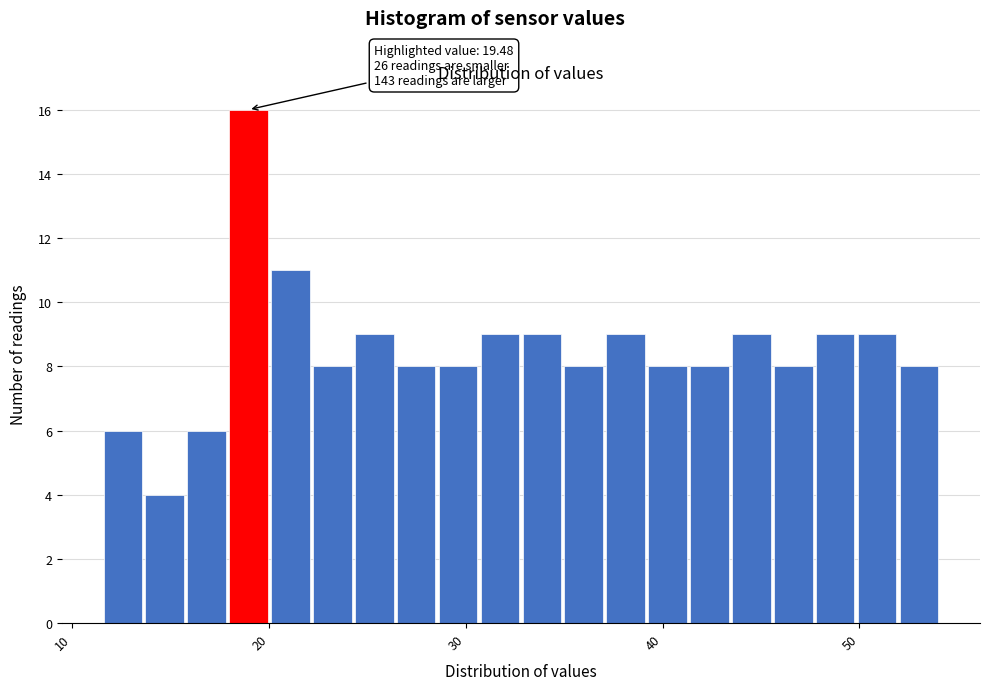

Read against the x-axis, roughly where is the centre of the tallest bar?

19